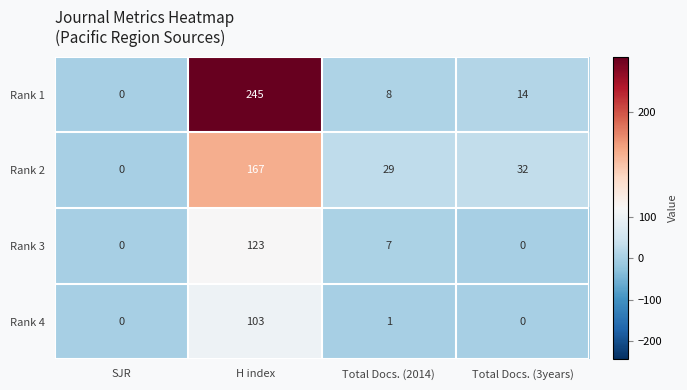

Which series has the largest total across all categories?

Rank 1